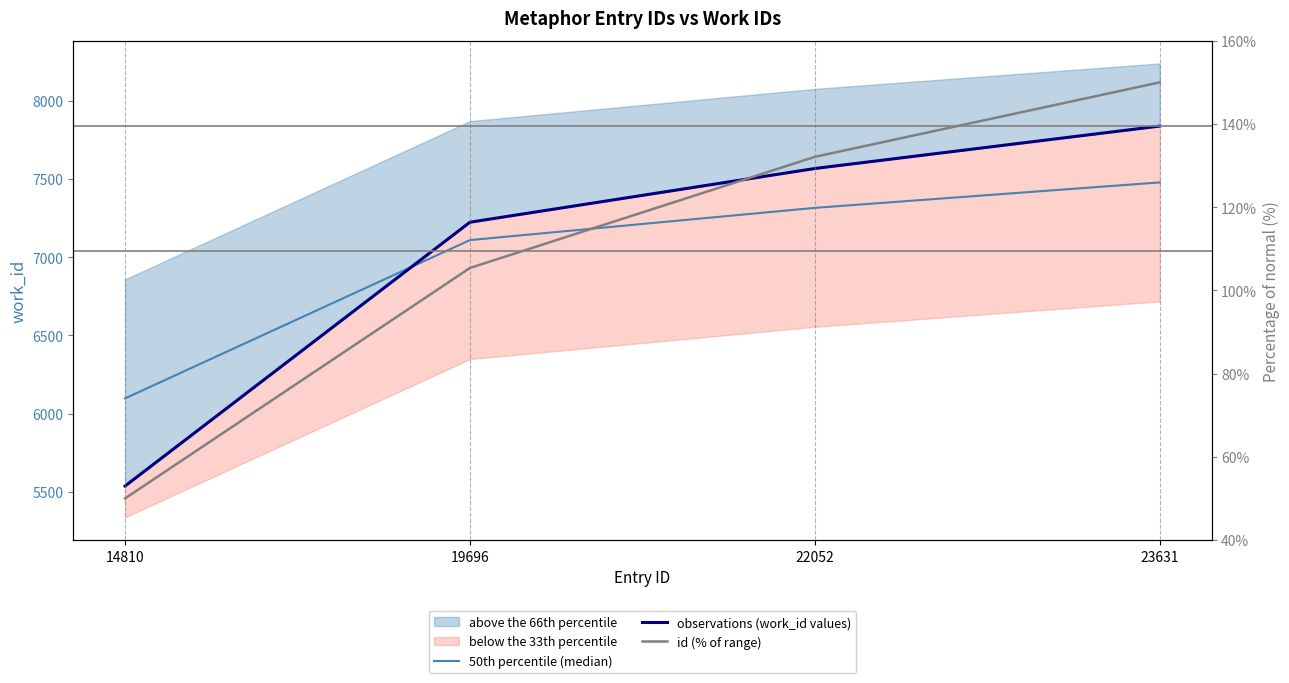

What is the value of the 50th percentile (median) point at the 2nd from the left?

7108.8